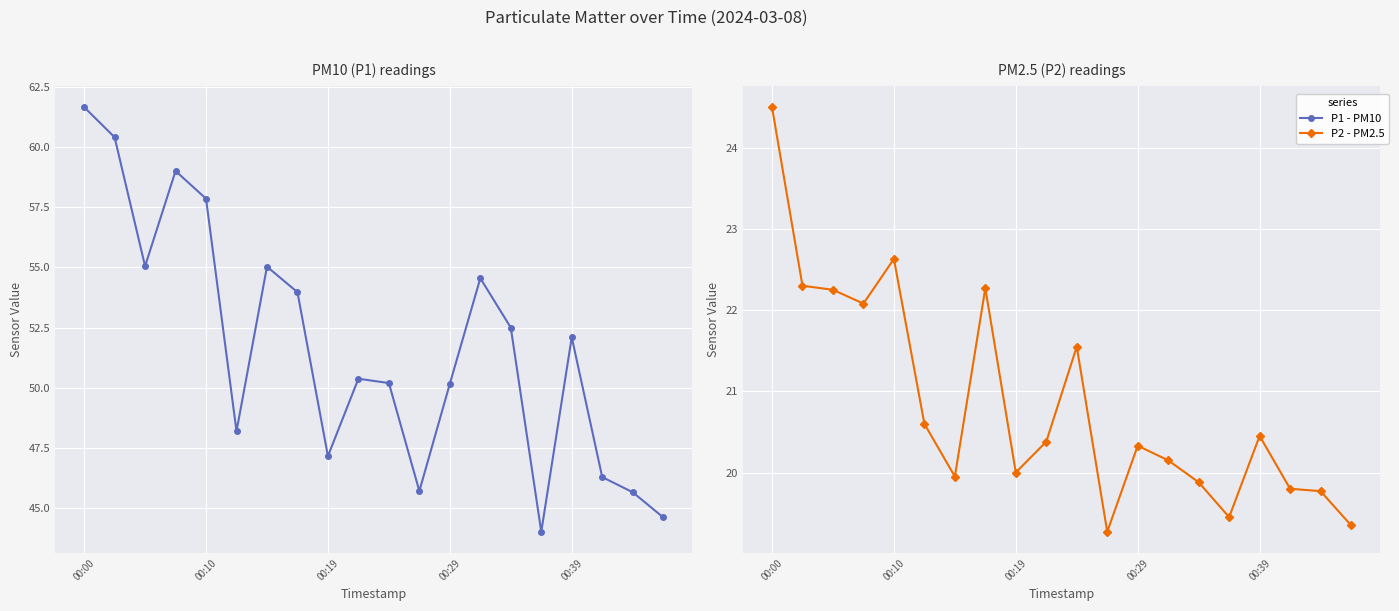

How many lines are shown in the chart?

2